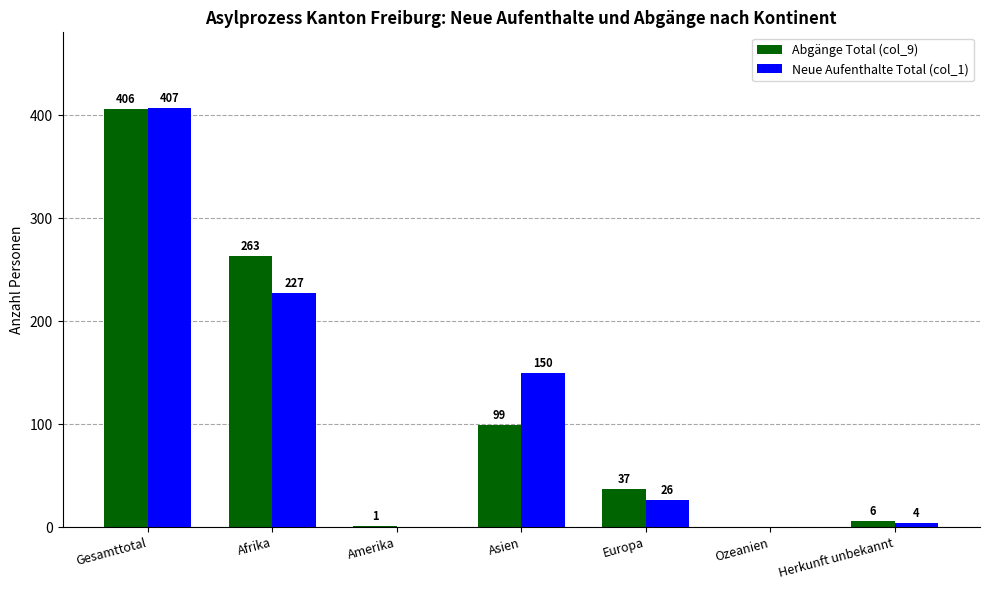

The Neue Aufenthalte Total (col_1) series shows 0 at Amerika. True or false?

True